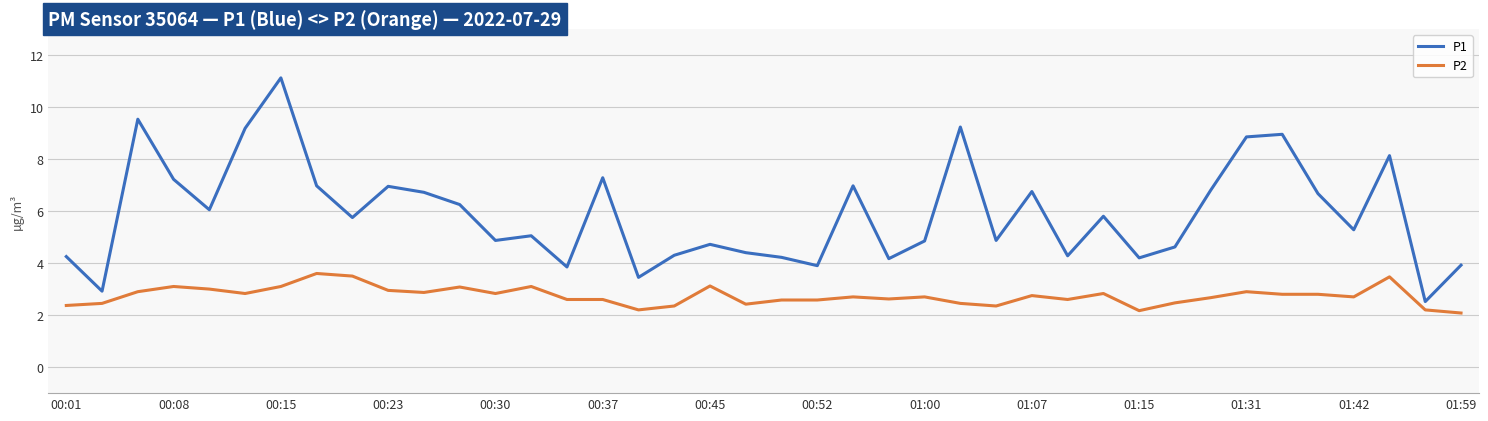

List the series in order of their peak value, highest first.

P1, P2